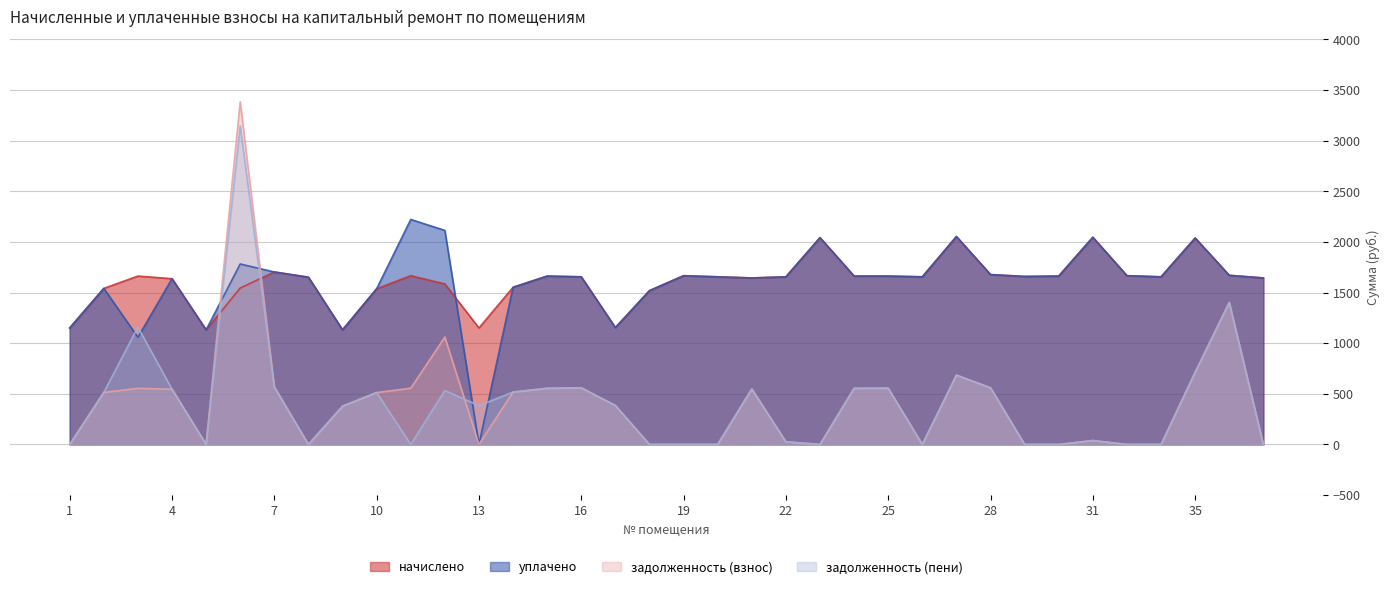

True or false: задолженность (пени) has more than 0 points higher than both neighbors.

True